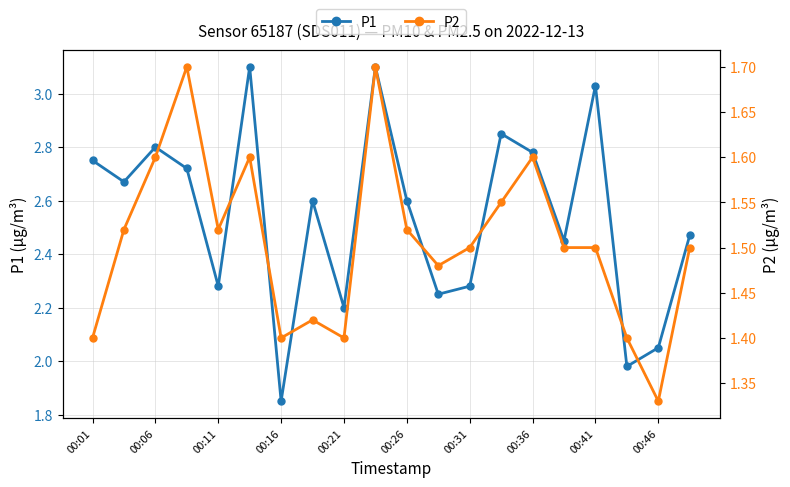

True or false: P1 has a value of 2.6 at 00:26.

True